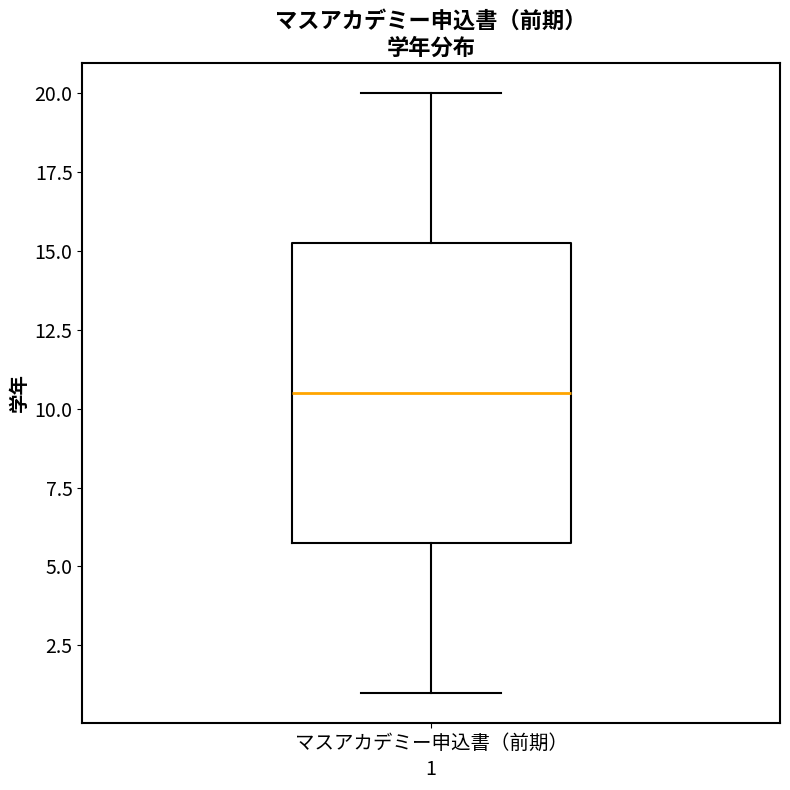

Transcribe this box plot: give where the median line is, the range the box spans, and where the two whiskers end, as read against the y-axis. The values are not printed on the chart, so give them approximately, as read against the axis.

median 10.5, box 6.0 to 15.5, whiskers 1.0 to 20.0